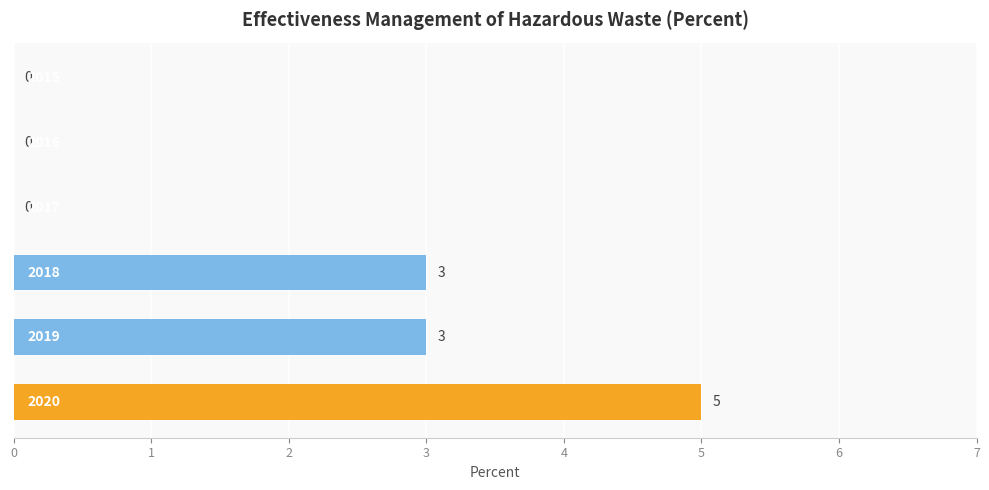

What is the sum of all values?

11